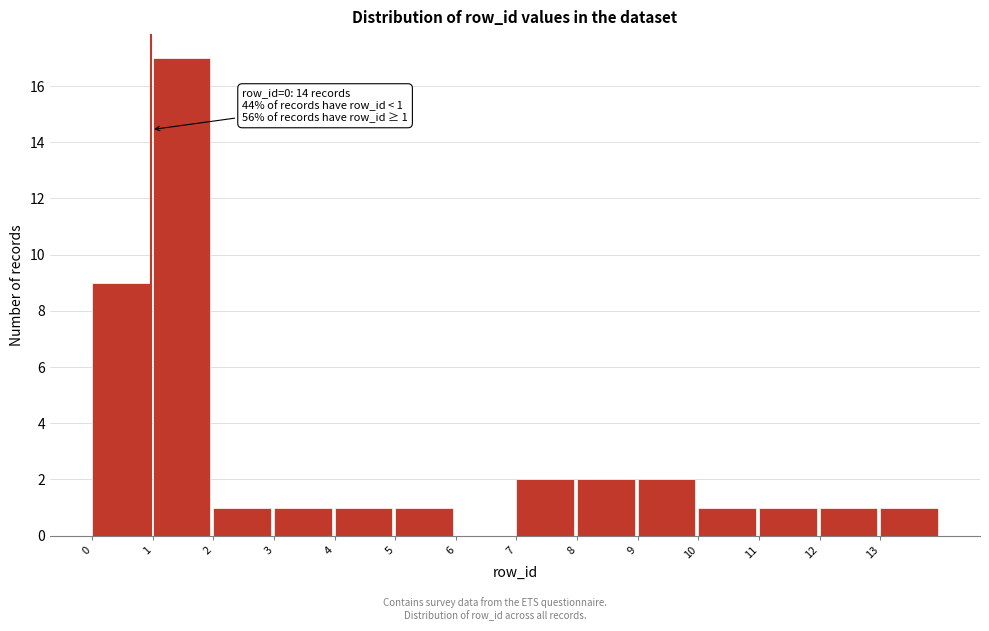

Over which range of the x-axis is the bar tallest?

1 to 2